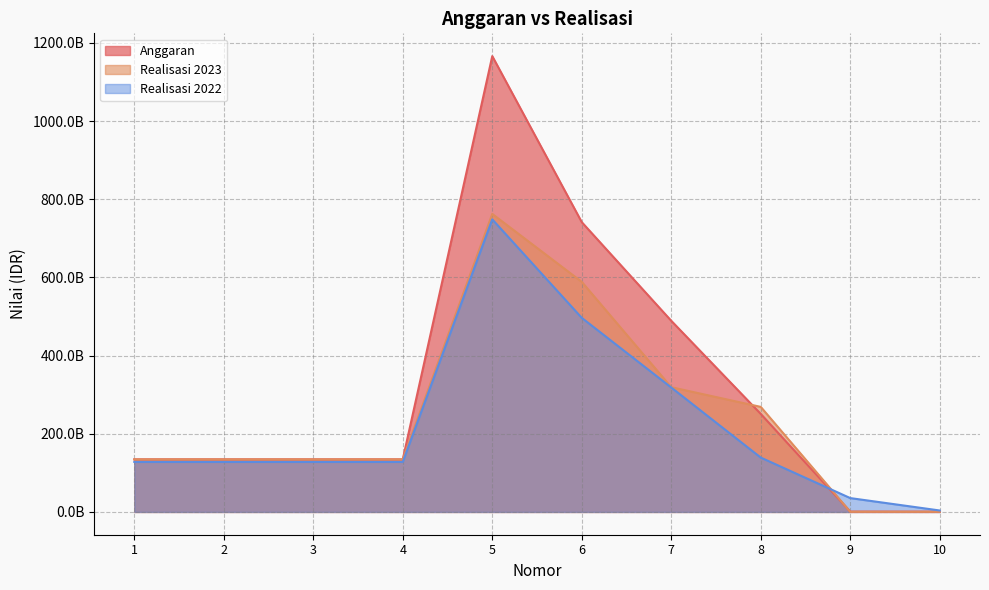

Which series has the largest range (max minus min)?

Anggaran